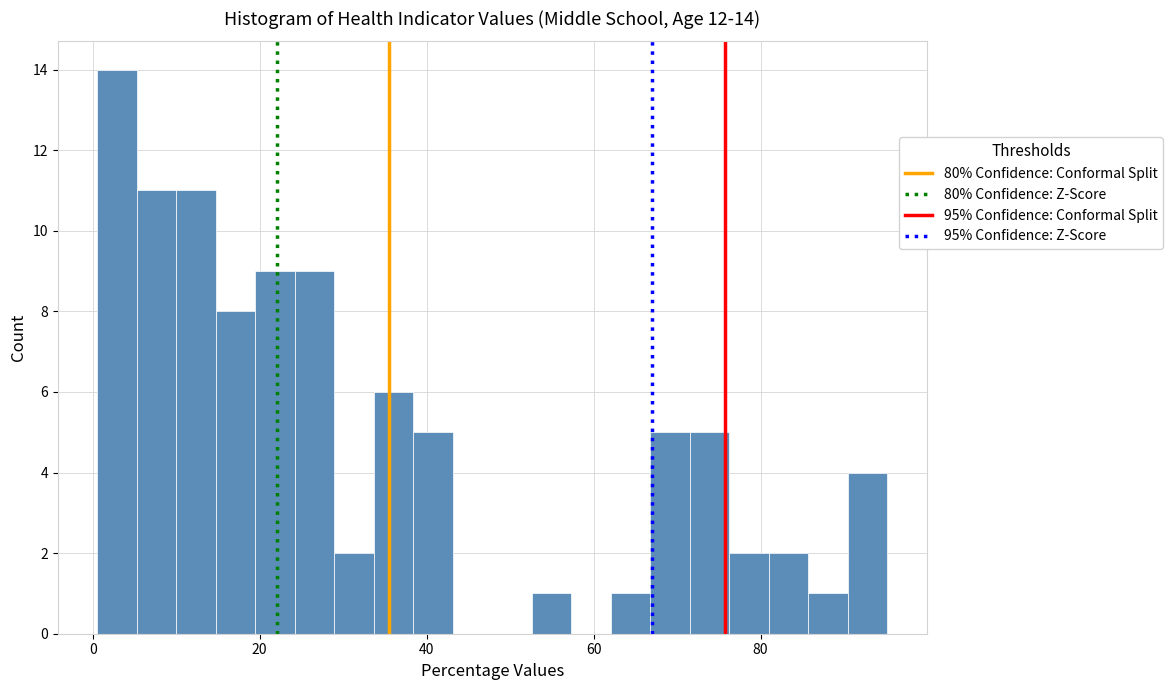

Around what value on the x-axis is the tallest bar? Give the approximate position of its centre, as read against the axis.

2